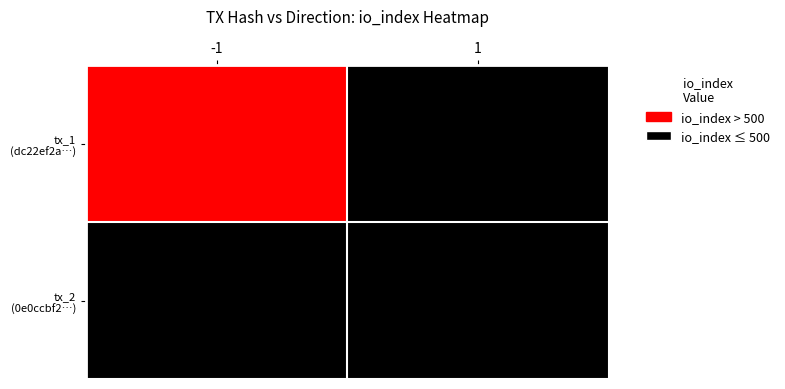

List the series in order of their peak value, highest first.

tx_1 (dc22ef2a…), tx_2 (0e0ccbf2…)